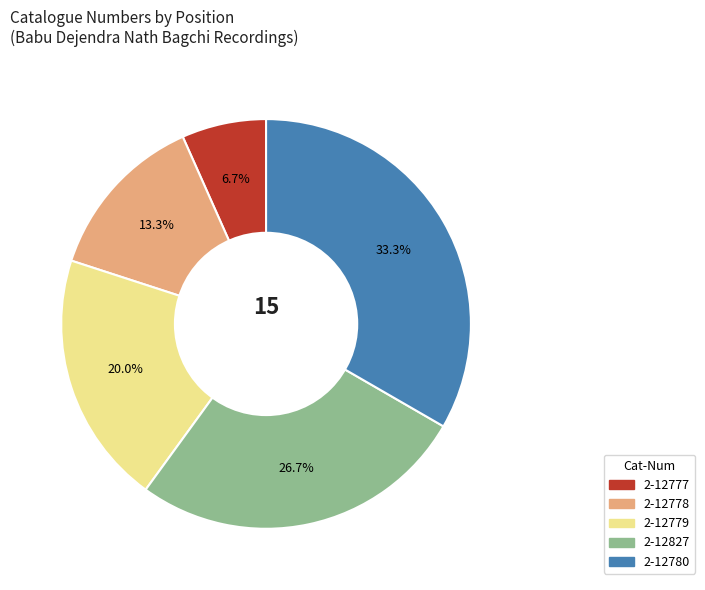

Count the number of slices in the pie.

5